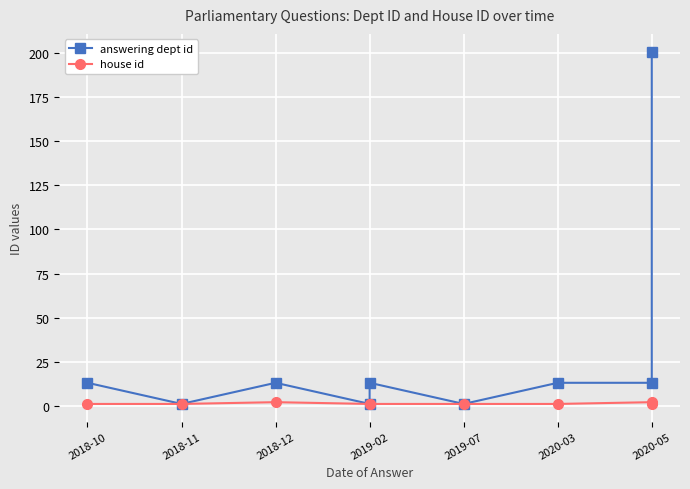

Reading left to right, transcribe all the data shown in this chart.

answering dept id: 13	1	13	1	13	1	13	13	201
house id: 1	1	2	1	1	1	1	2	1